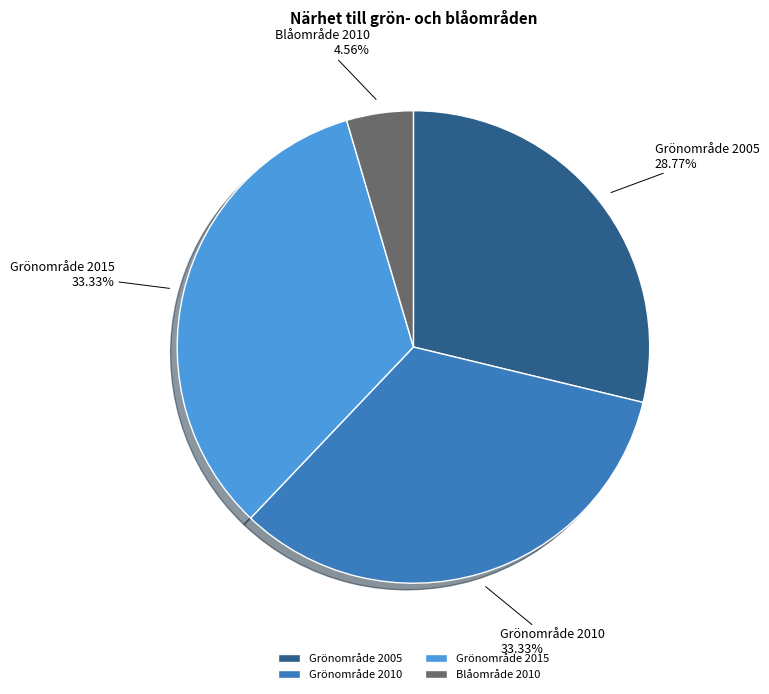

The Grönområde 2005 slice represents 19% of the pie. True or false?

False